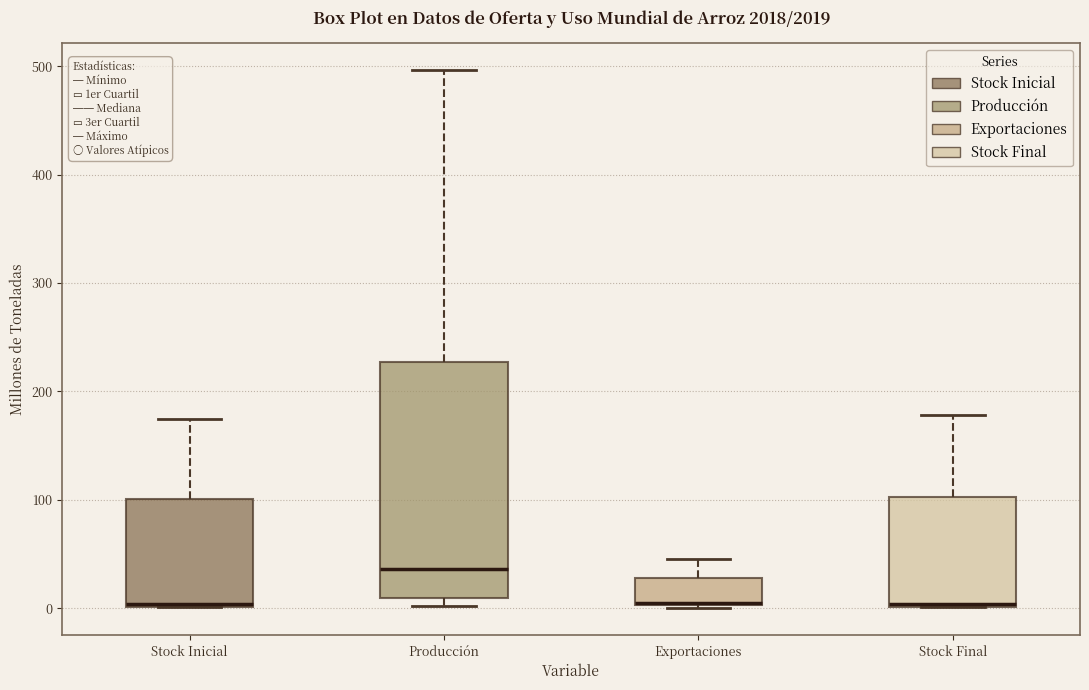

Where does the upper whisker of the box for Producción end on the y-axis? The values are not printed on the chart, so give them approximately, as read against the axis.

500